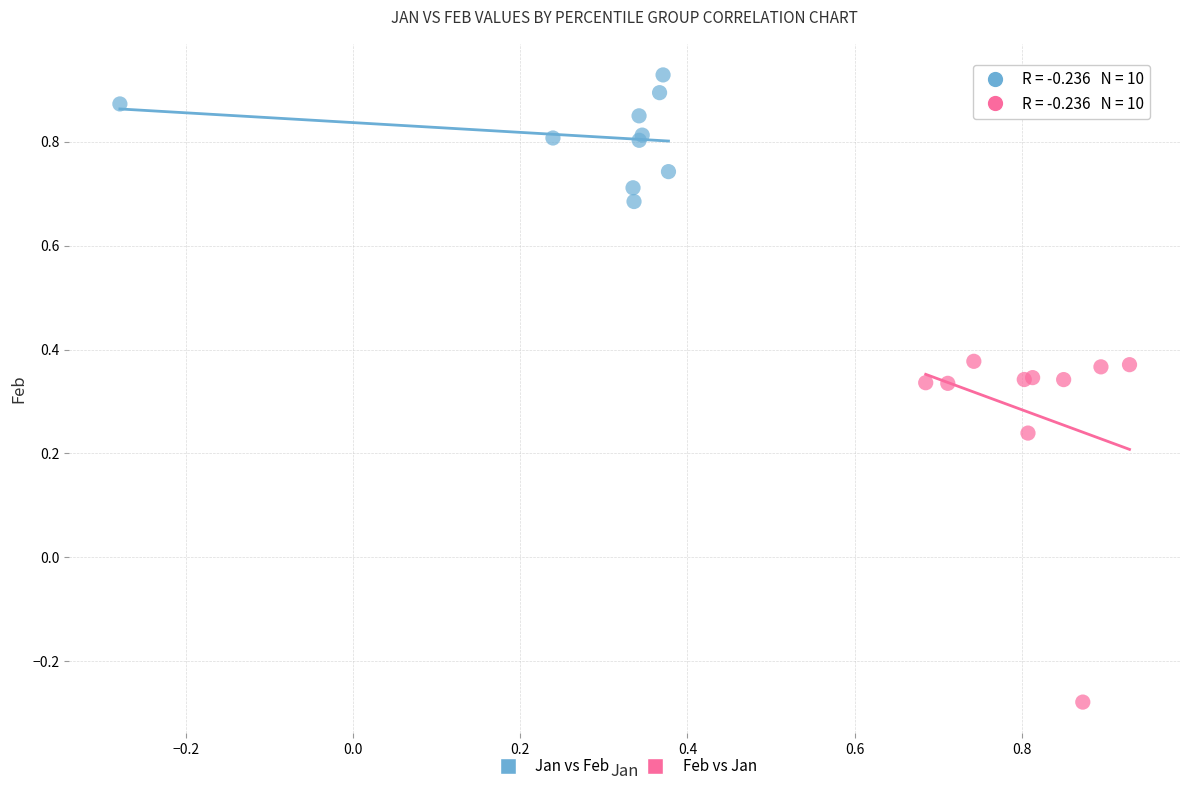

Which series contains the lowest Y value?

Feb vs Jan